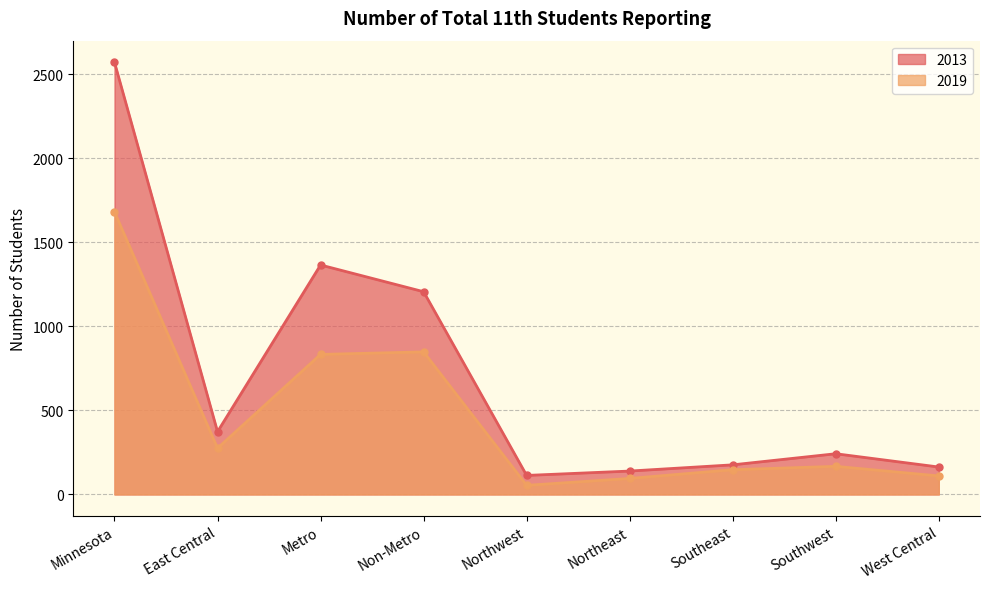

What is the difference between the second highest and minimum values in the 2019 series?

794